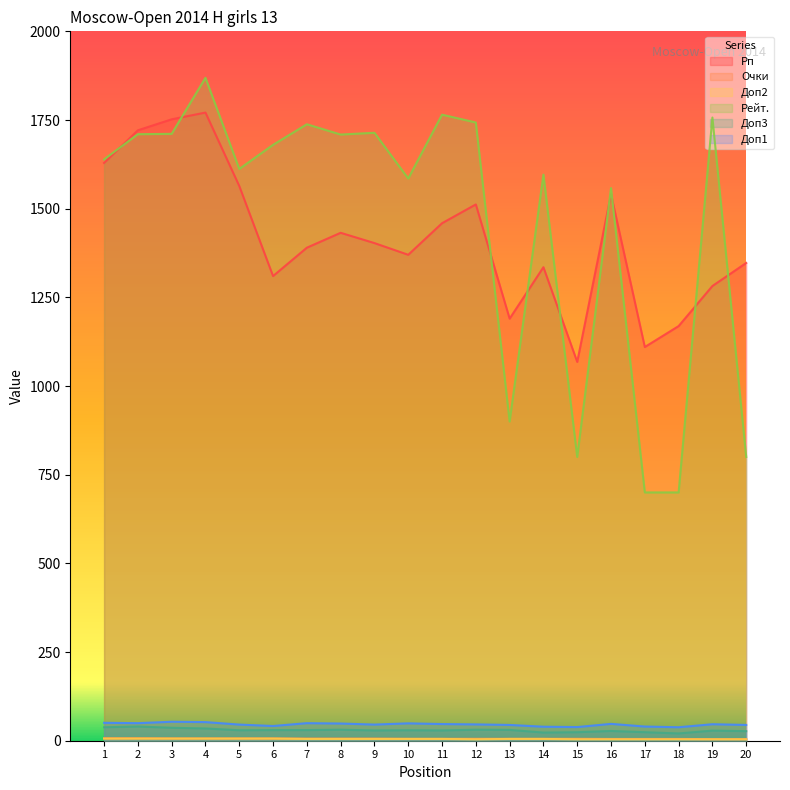

At how many categories does at least one series exceed 505?

20